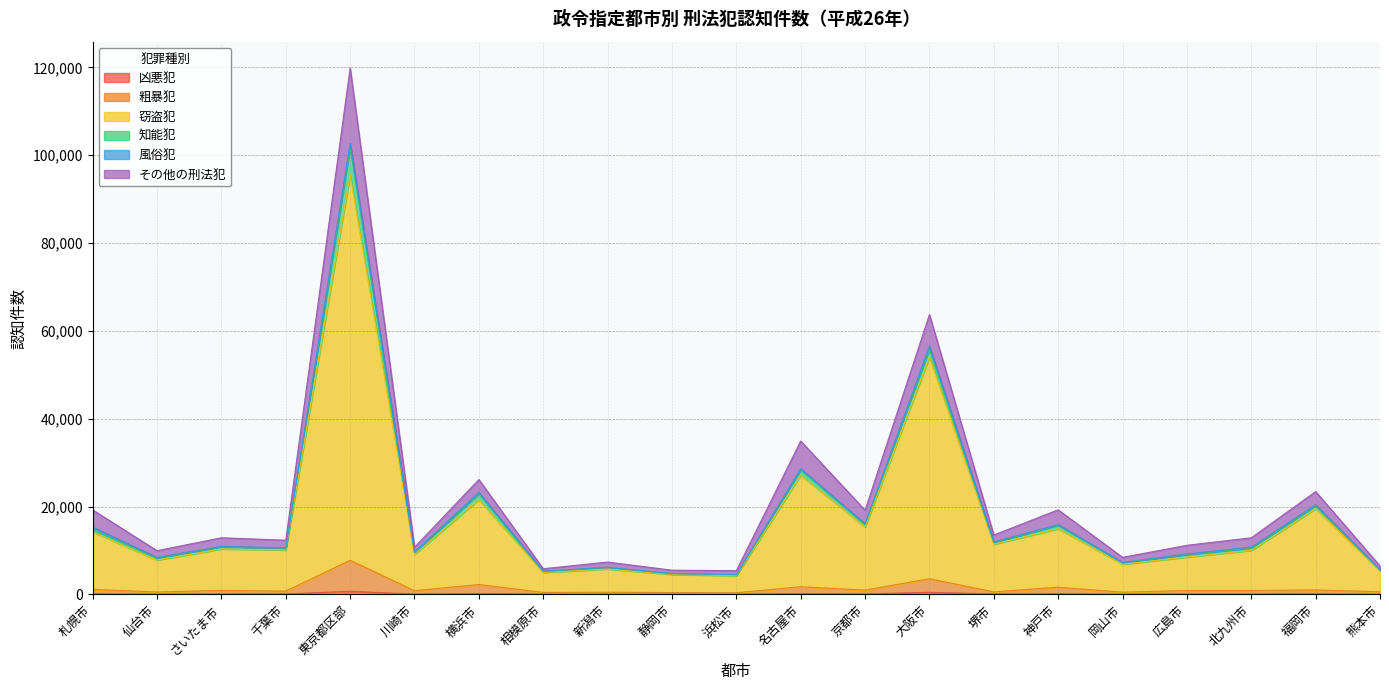

What is the label of the 12th point from the right?

静岡市